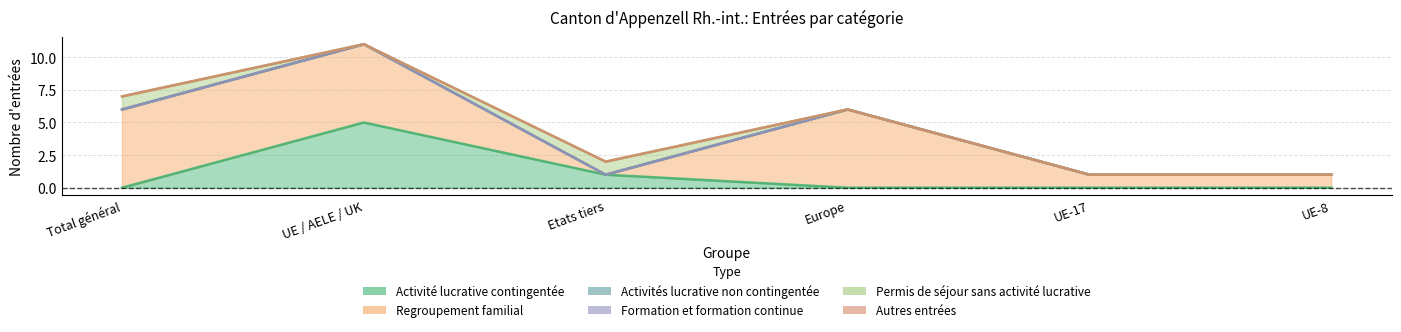

True or false: Activités lucrative non contingentée has more than 0 interior local peaks.

False